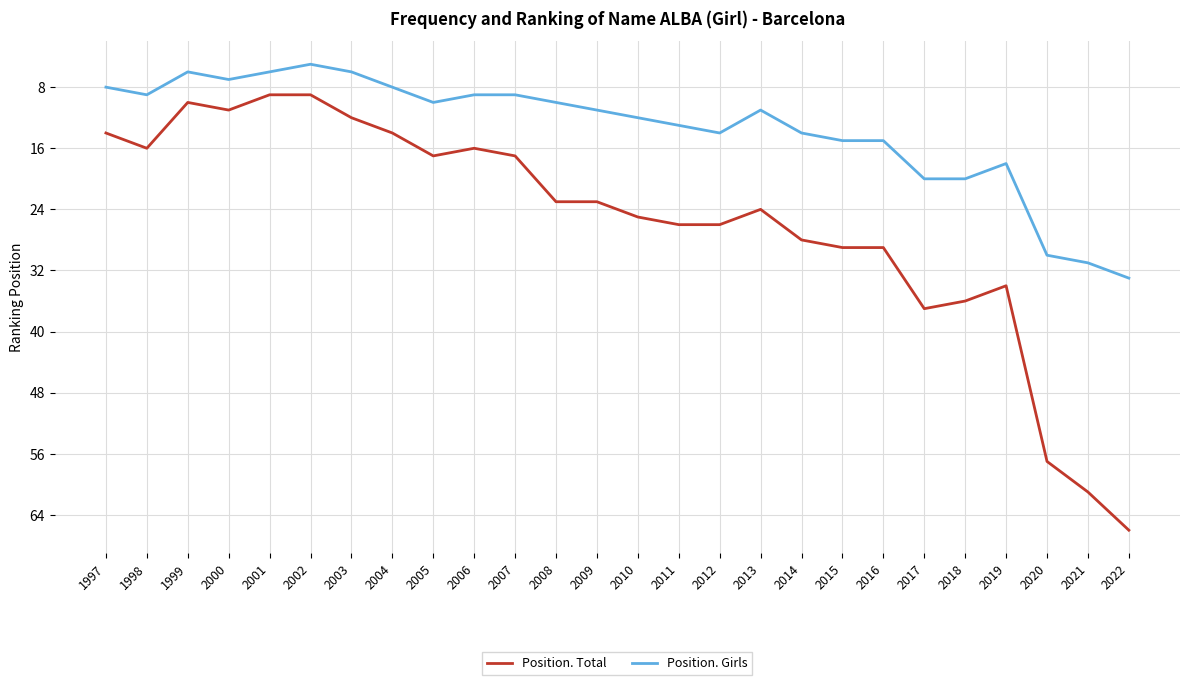

List the series in order of their peak value, lowest first.

Position. Girls, Position. Total